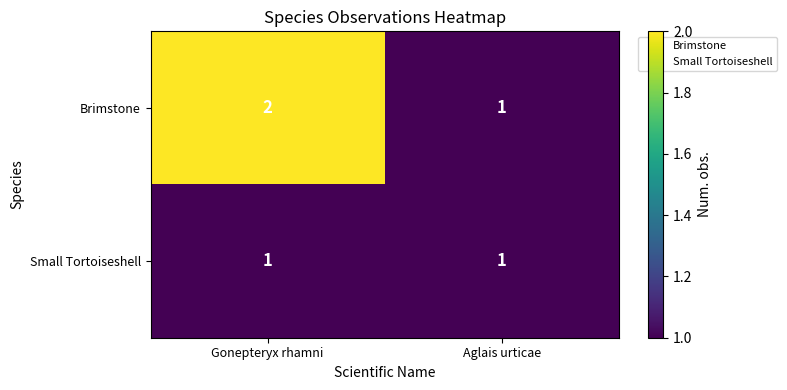

List the series in order of their peak value, lowest first.

Small Tortoiseshell, Brimstone